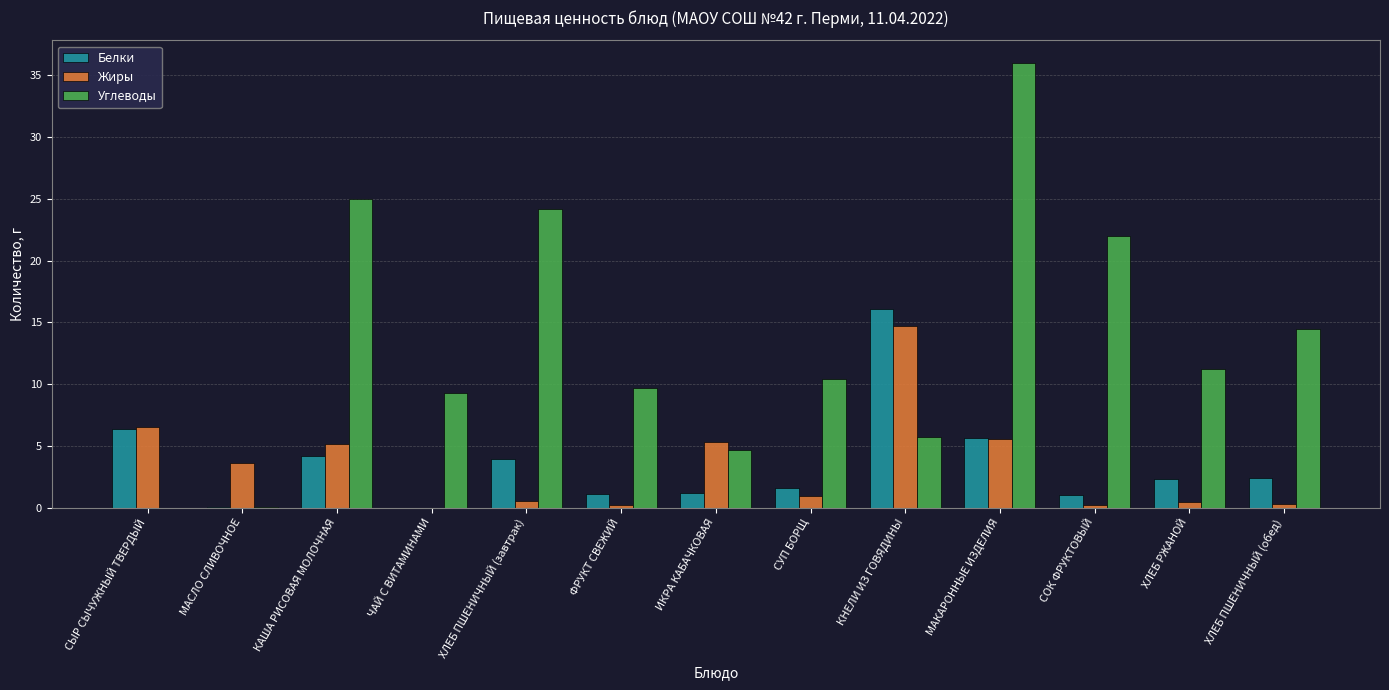

How many groups of bars are there?

13